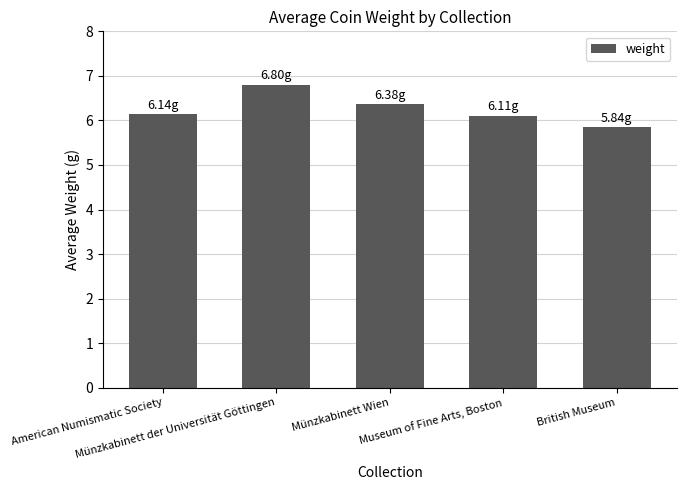

Read the value at American Numismatic Society.

6.1